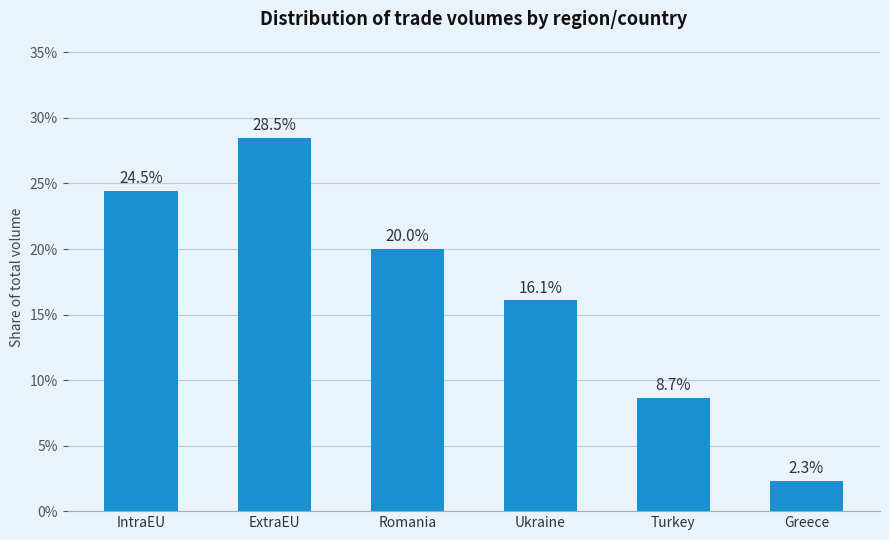

Is it true that the value at Romania is 20.0?

True